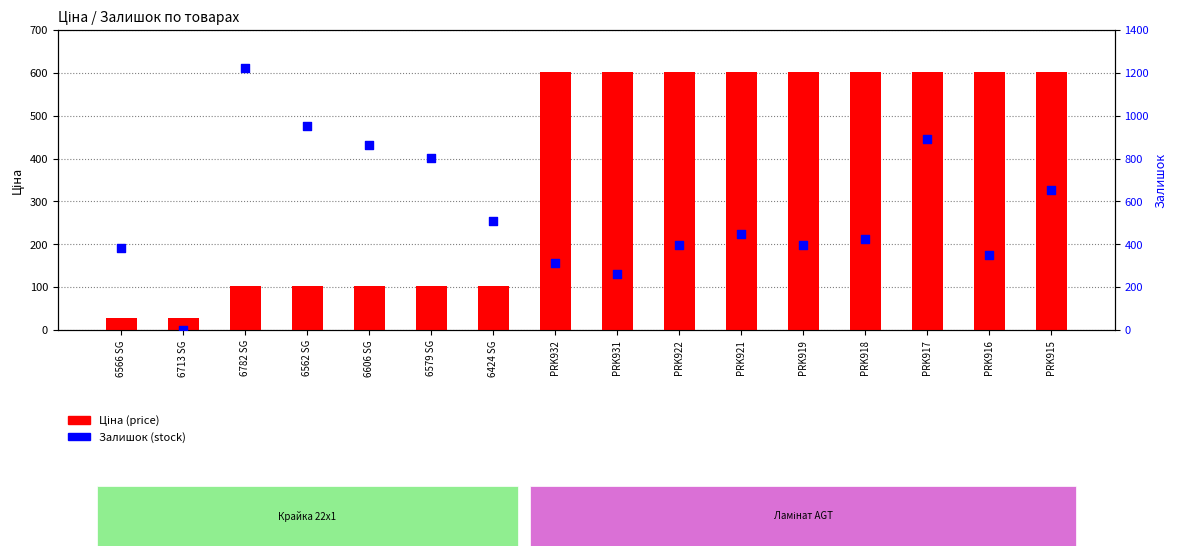

Which series has the largest total across all categories?

Залишок (stock)